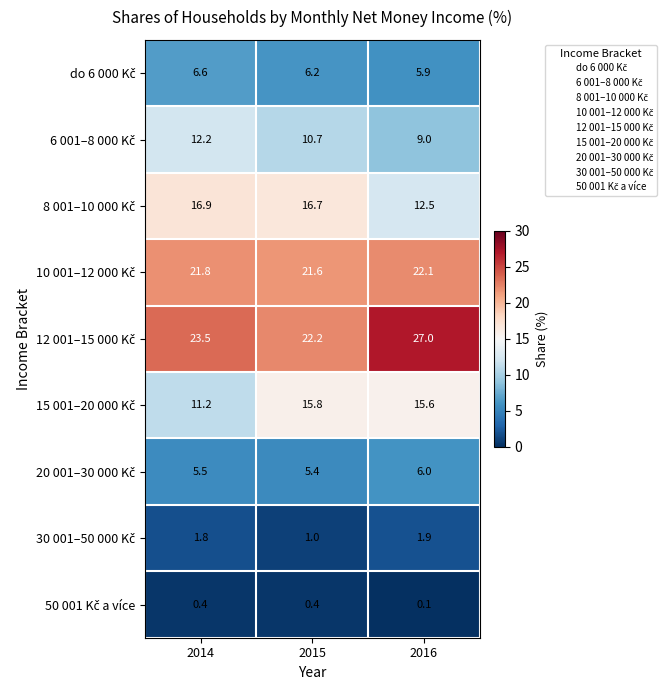

Which category has the highest value across all series?

2016